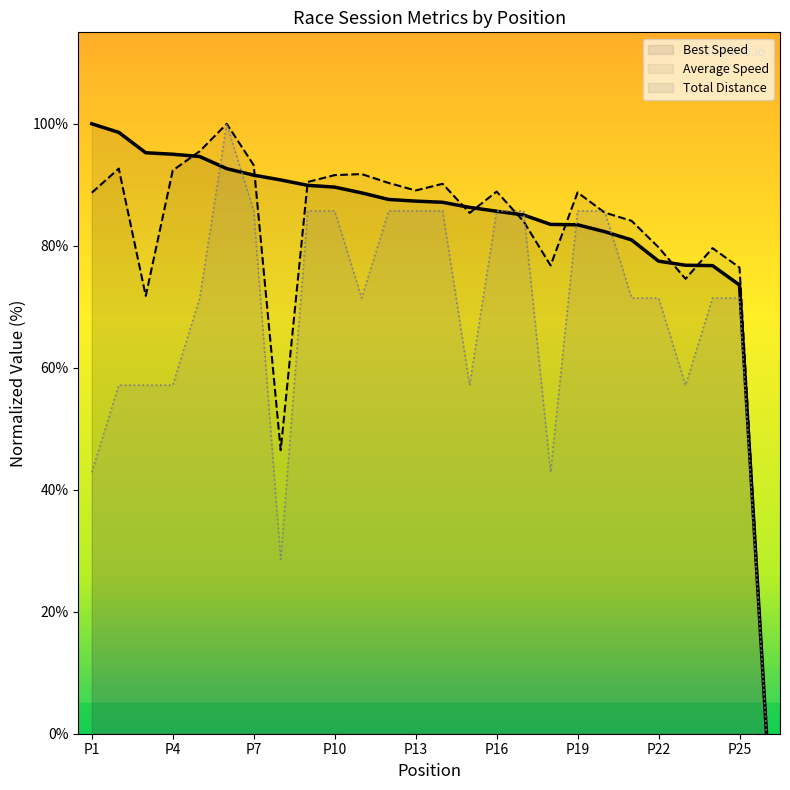

At which category does Average Speed reach its first local valley?

3